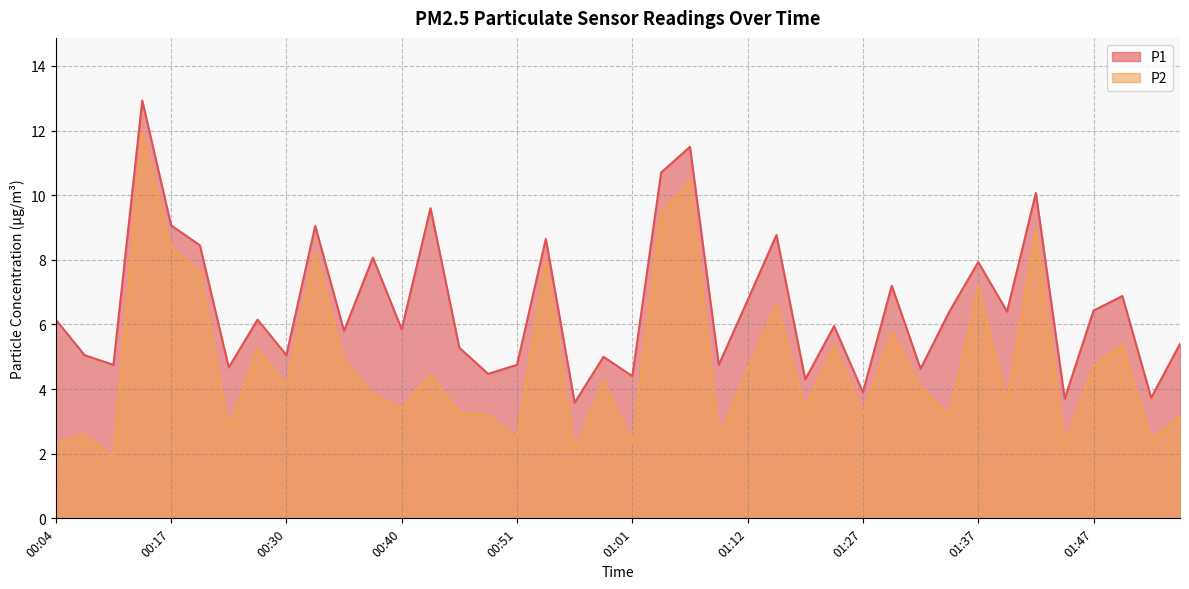

True or false: P2 has more than 1 points higher than both neighbors.

True